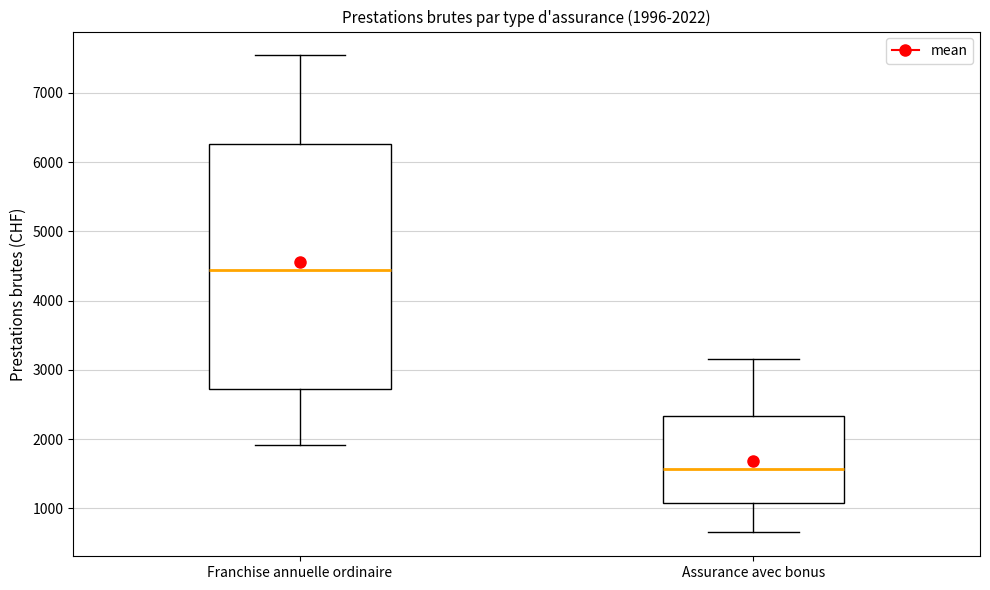

Which box is the tallest, from its lower edge to its upper edge?

Franchise annuelle ordinaire